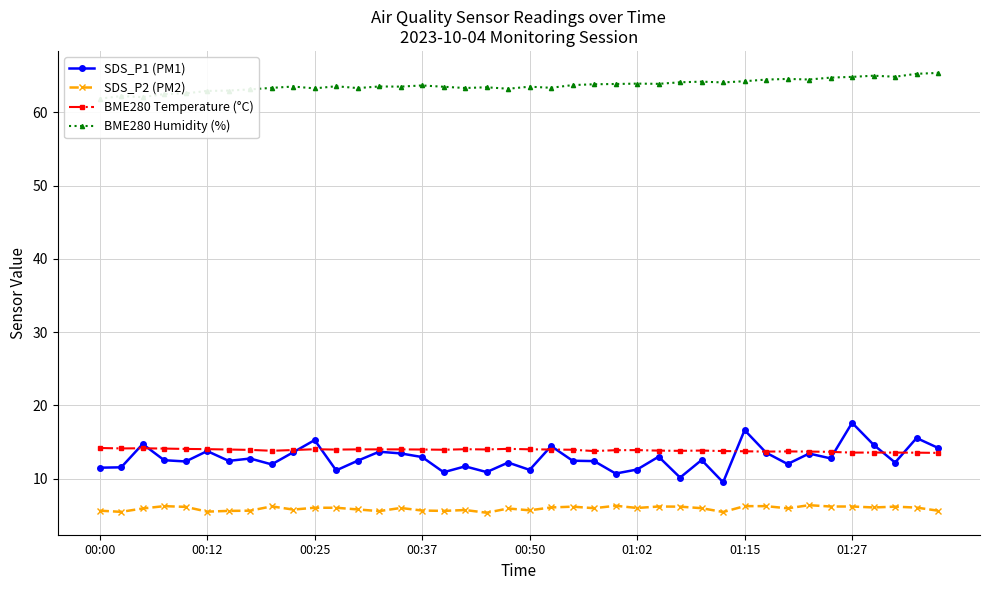

What value does the BME280 Humidity (%) series have at 23?

63.9